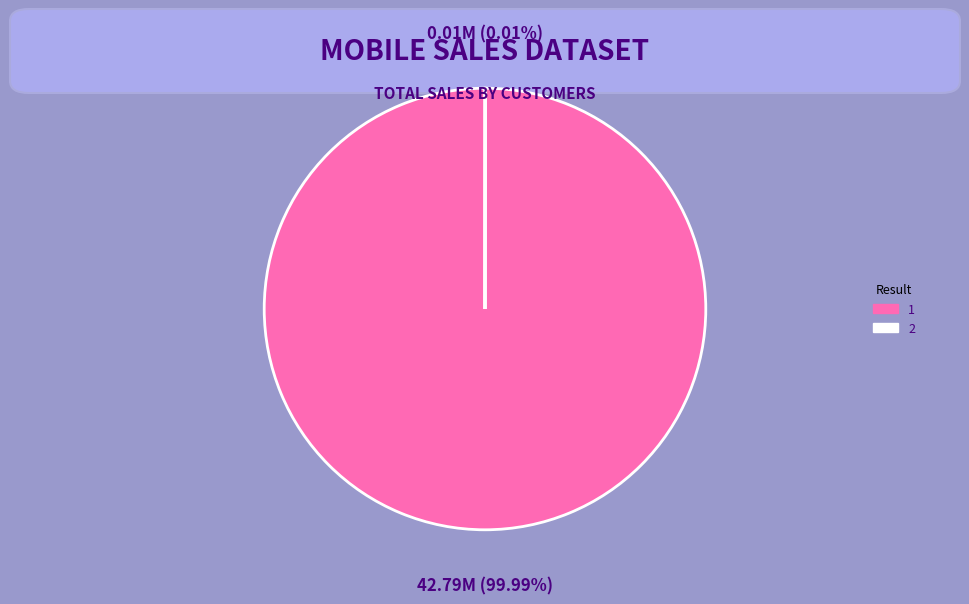

What is the majority slice?

1